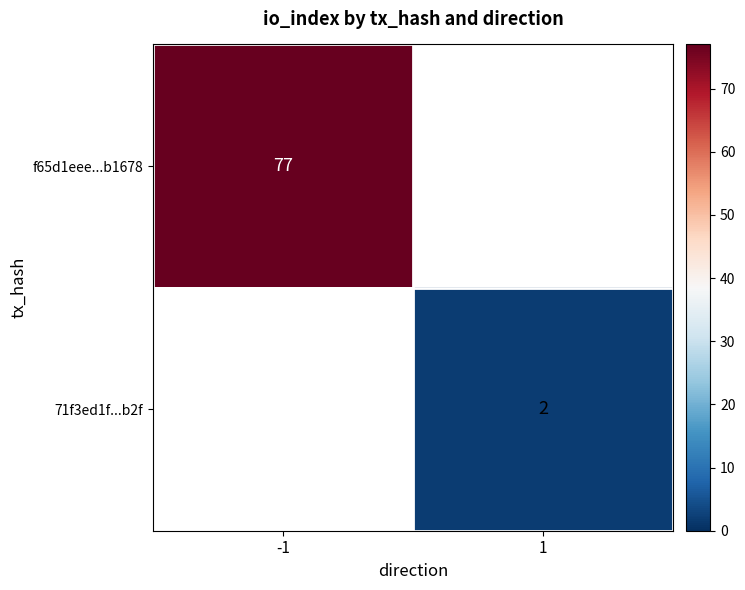

True or false: f65d1eee...b1678 has a value of 42.6 at -1.

False